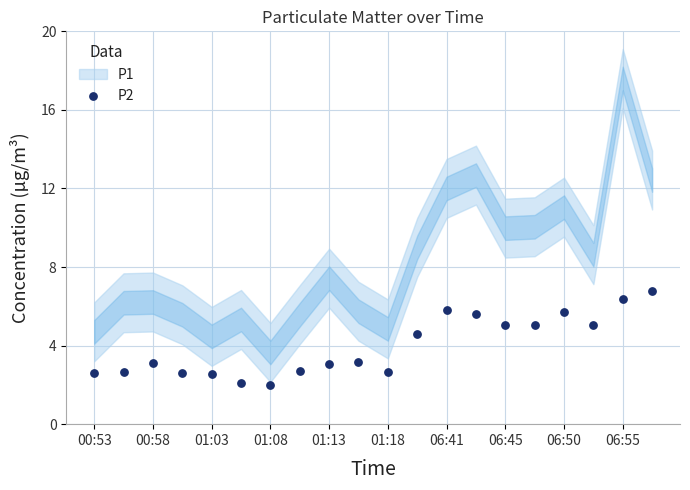

What Y value in the scatter plot is closest to 4?

4.6